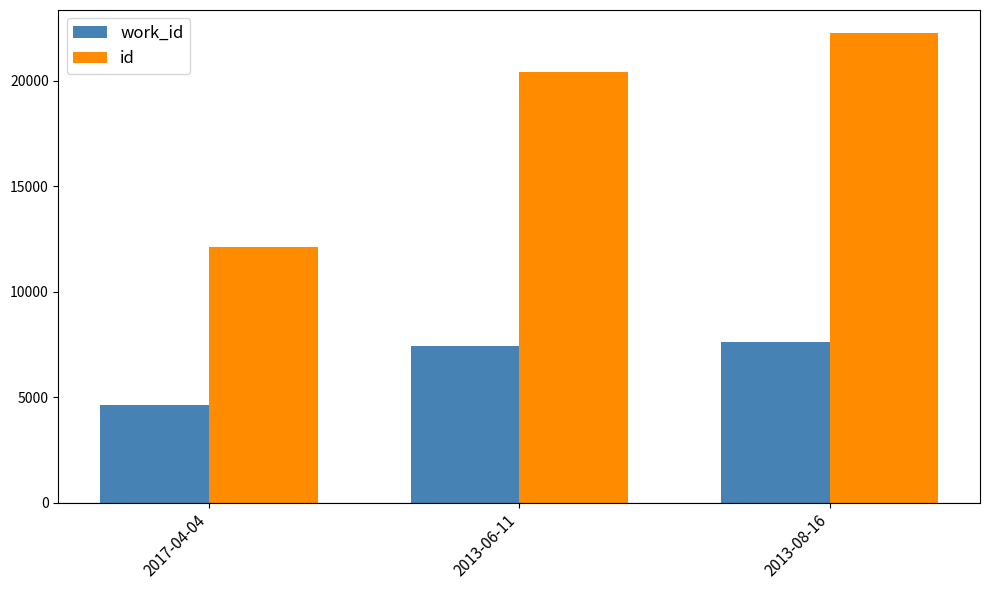

Rank the categories by work_id value from lowest to highest.

2017-04-04, 2013-06-11, 2013-08-16